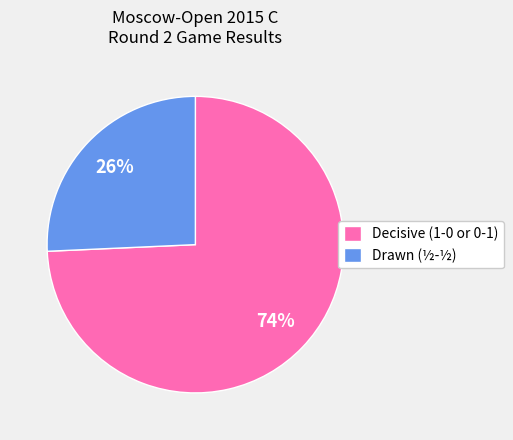

Is there a majority slice in this chart?

Yes